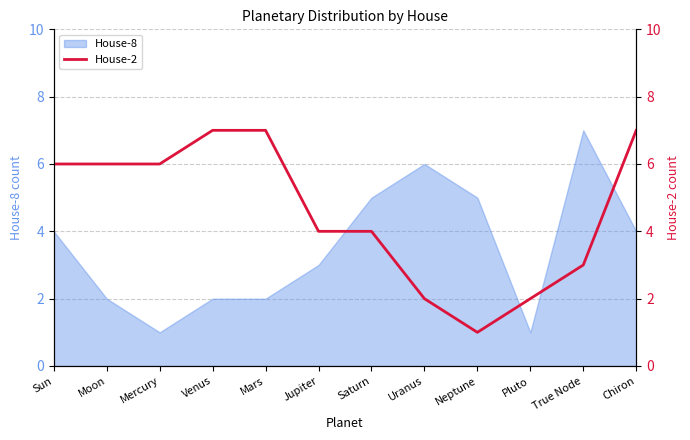

The value of House-8 at Moon is 2. True or false?

True